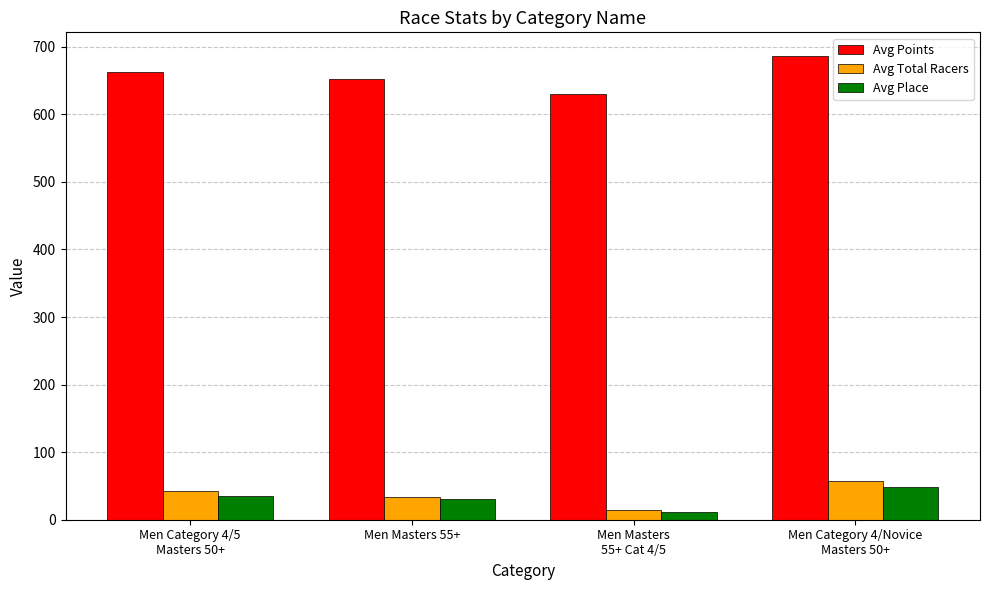

Which category has the highest value in the Avg Points series?

Men Category 4/Novice
Masters 50+